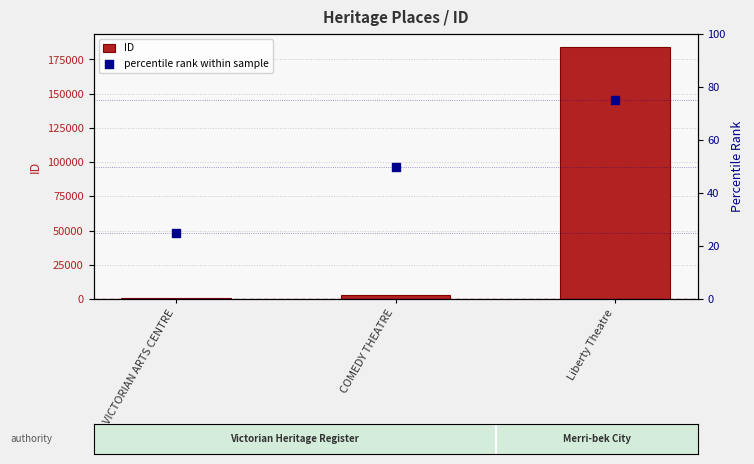

At how many categories does at least one series exceed 24419?

1